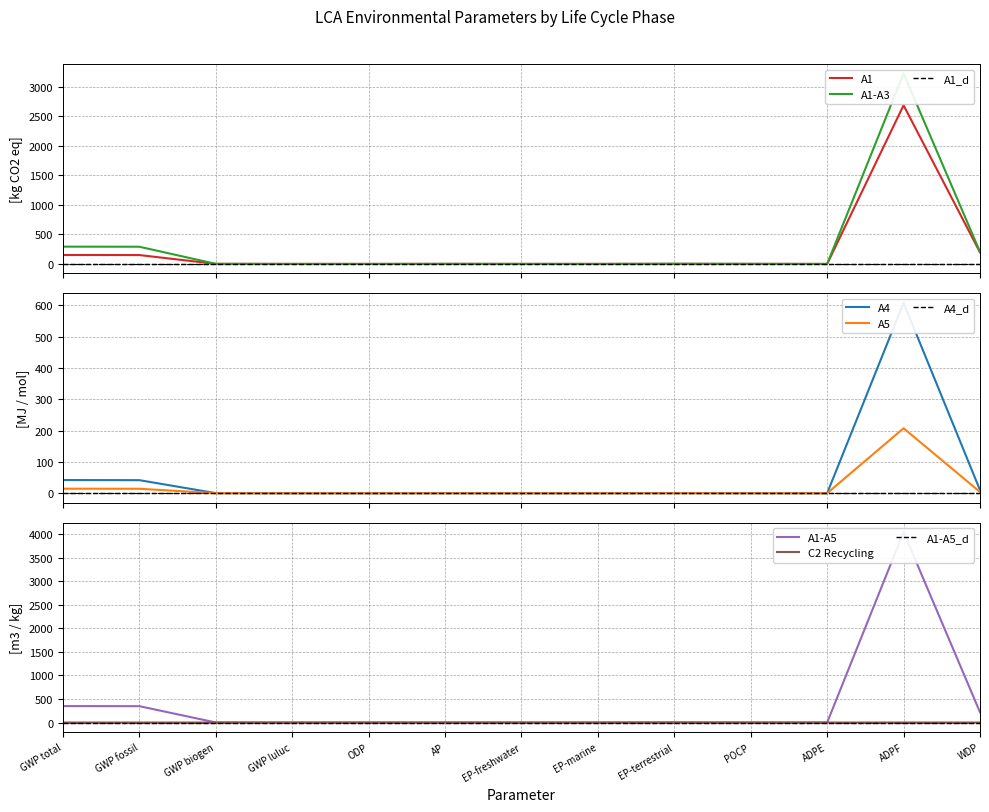

What is the difference between the second highest and minimum values in the A5 series?

14.5